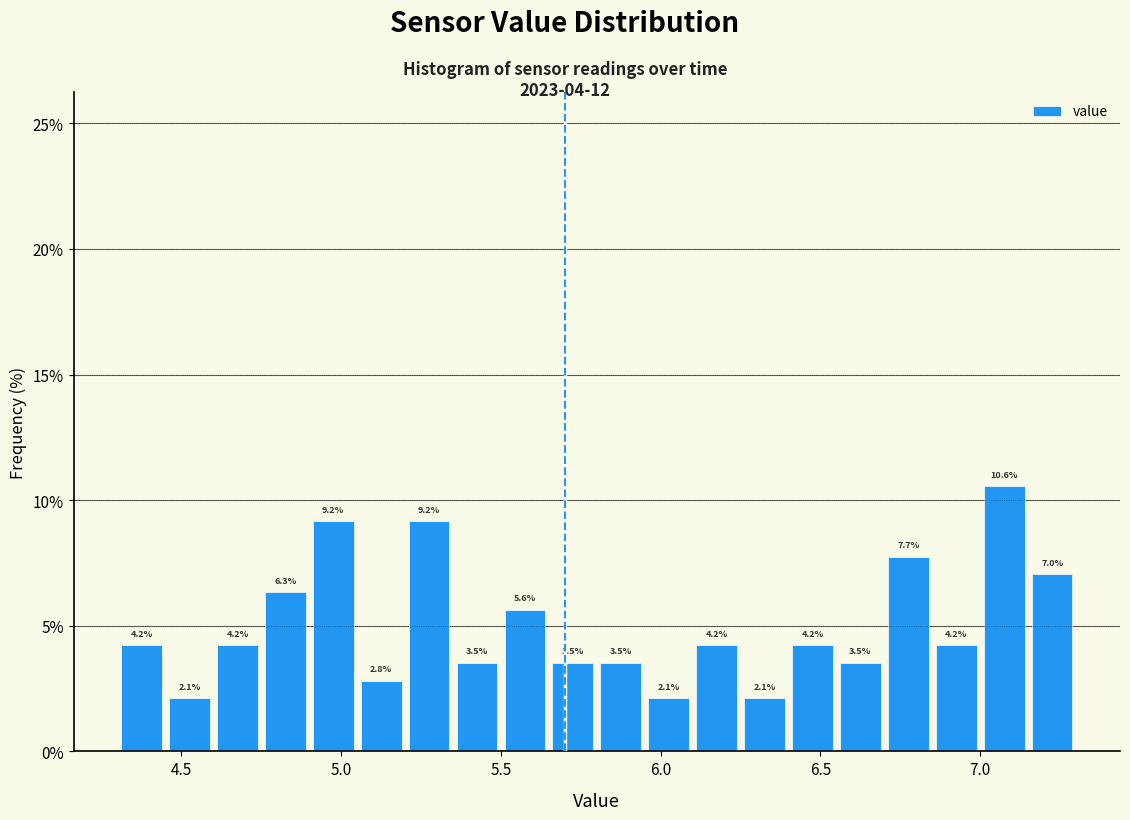

Read against the x-axis, roughly where is the centre of the tallest bar?

7.10